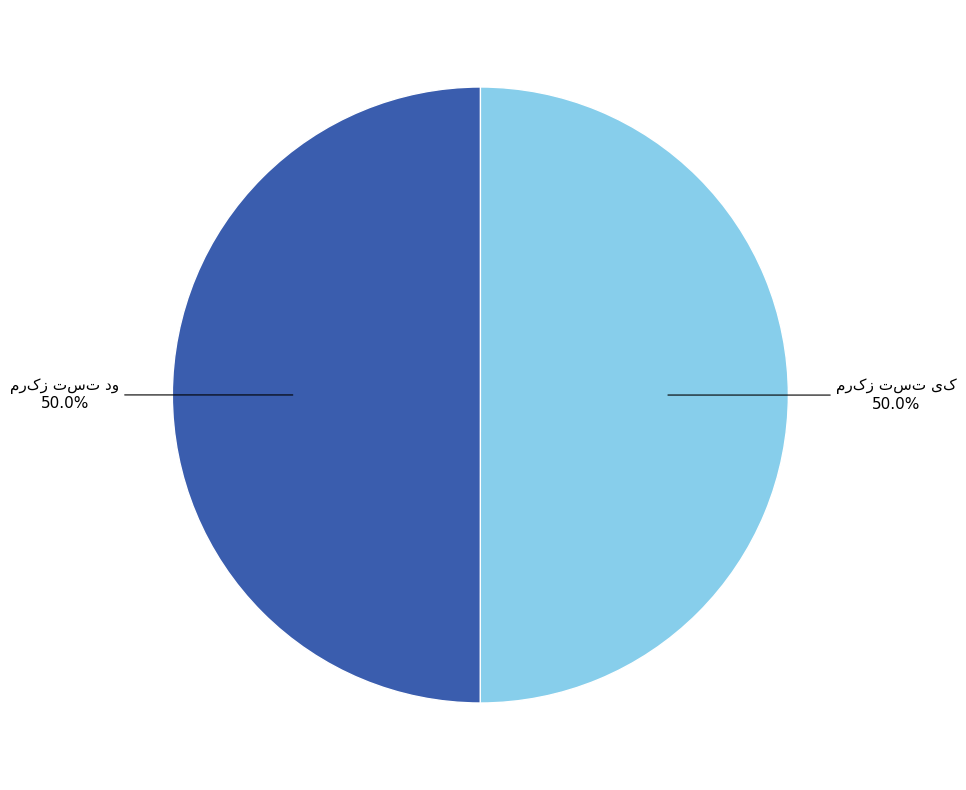

Count the number of slices in the pie.

2